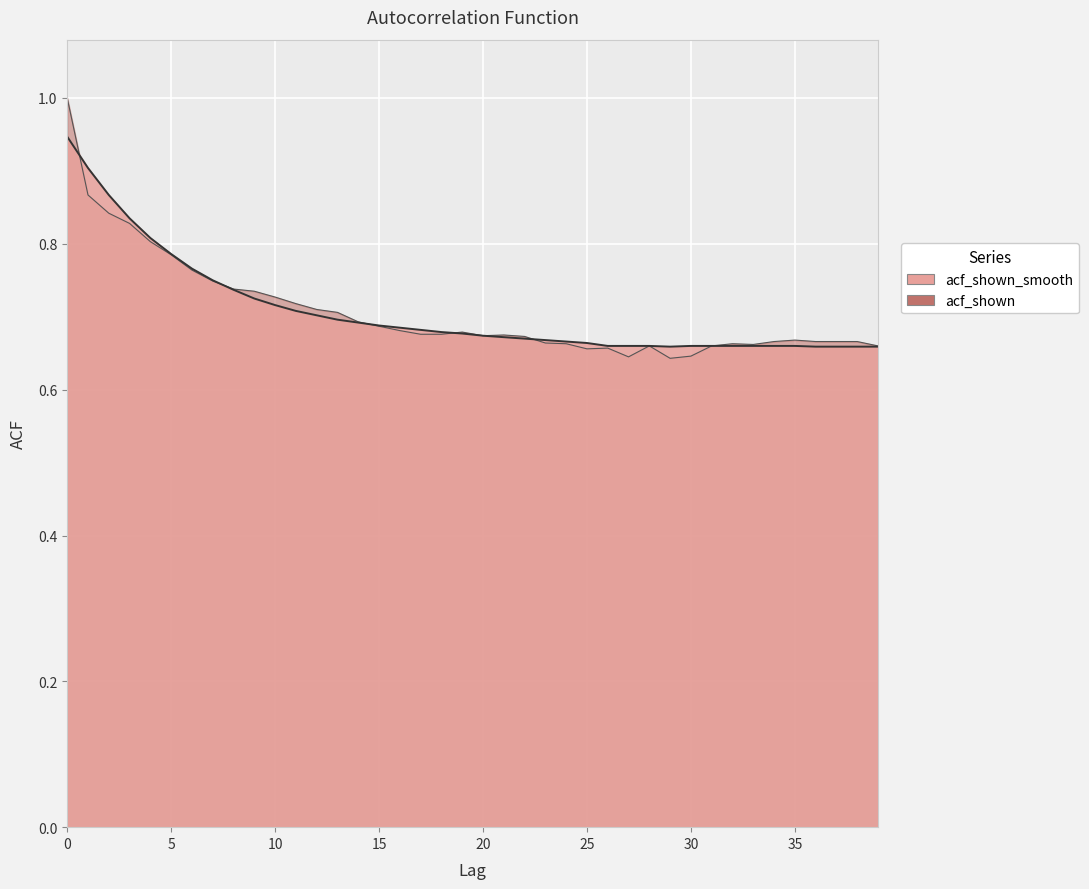

What is the difference between the second highest and minimum values in the acf_shown series?

0.2